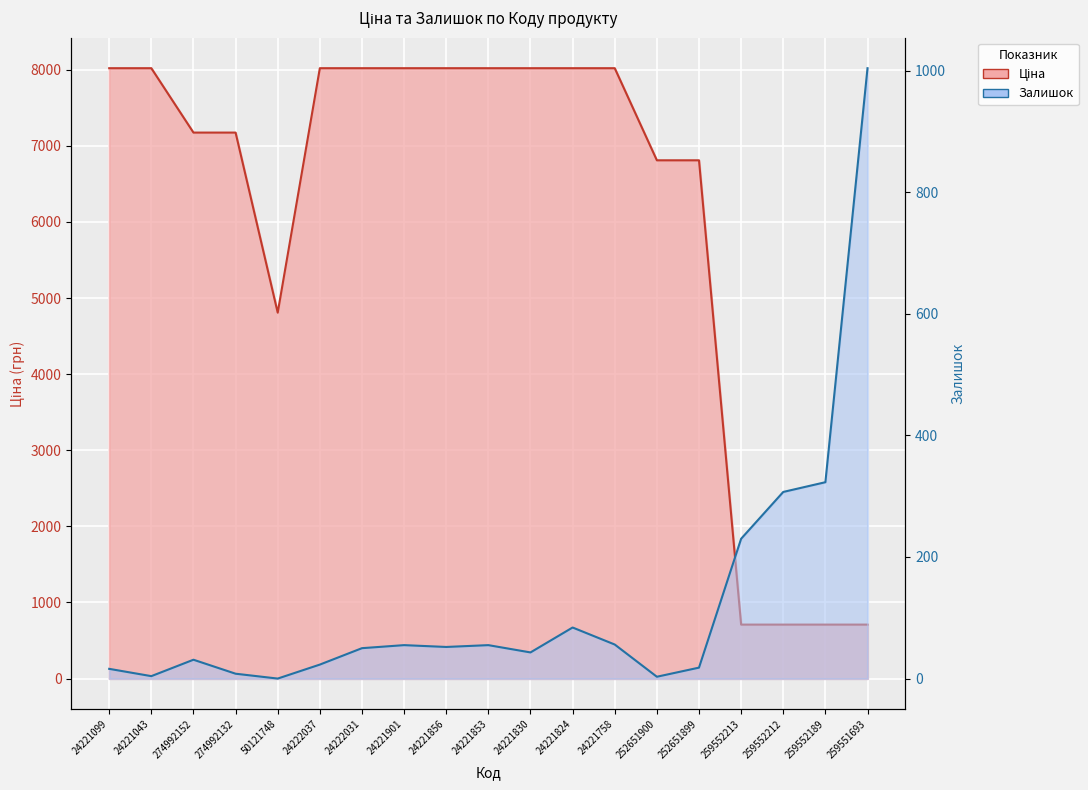

Reading left to right, what are all the values shown in this chart?

Ціна: 24221099=8019.3	24221043=8019.3	274992152=7173.5	274992132=7173.5	50121748=4807.4	24222037=8019.3	24222031=8019.3	24221901=8019.3	24221856=8019.3	24221853=8019.3	24221830=8019.3	24221824=8019.3	24221758=8019.3	252651900=6809.2	252651899=6809.2	259552213=709.1	259552212=709.1	259552189=709.1	259551693=709.1
Залишок: 24221099=16.0	24221043=4.0	274992152=31.0	274992132=8.0	50121748=0.0	24222037=23.0	24222031=50.0	24221901=55.0	24221856=52.0	24221853=55.0	24221830=43.0	24221824=84.0	24221758=56.0	252651900=3.0	252651899=18.0	259552213=230.0	259552212=307.0	259552189=323.0	259551693=1004.0